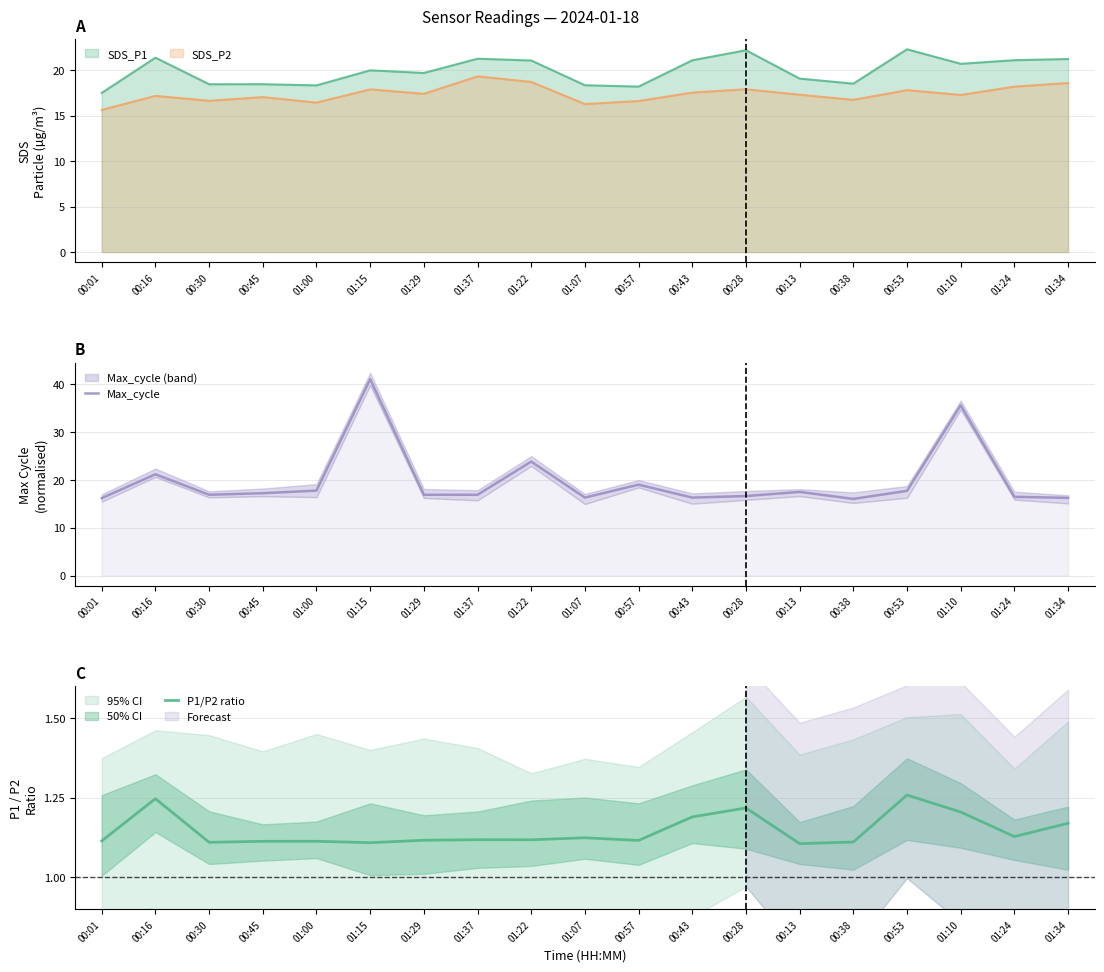

What is the sum of the P1/P2 ratio values at 01:10 and 00:01?

2.3